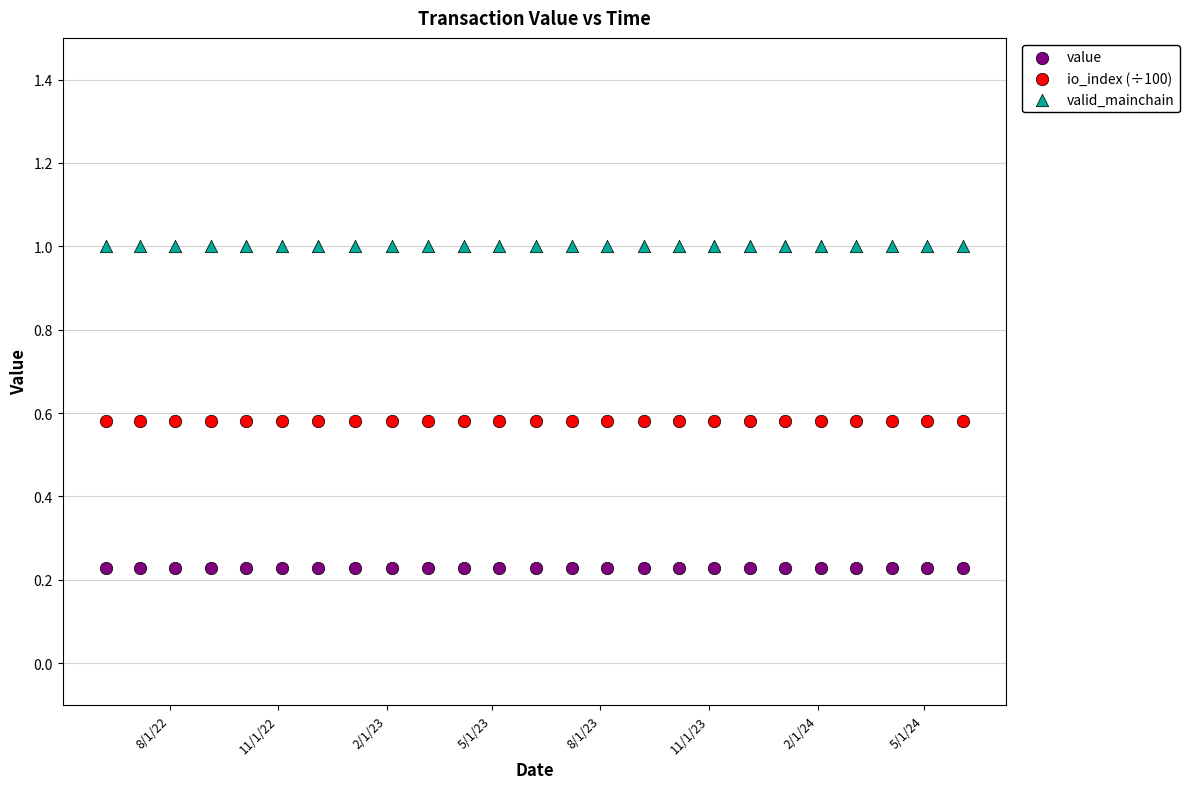

Which series reaches the maximum Y coordinate?

valid_mainchain